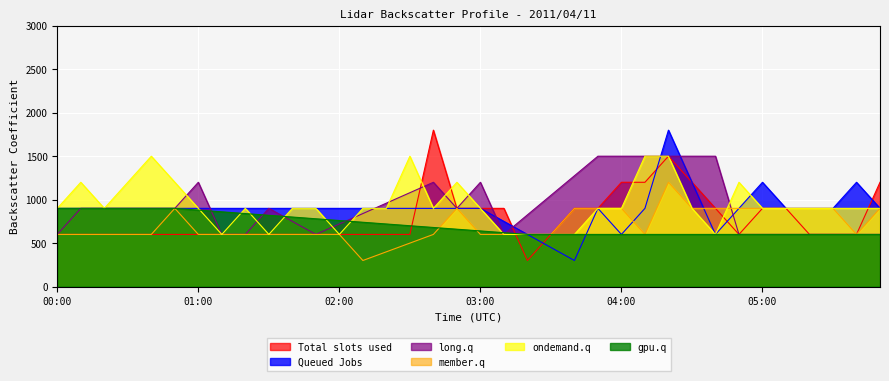

What is the maximum value for long.q?

1500.0